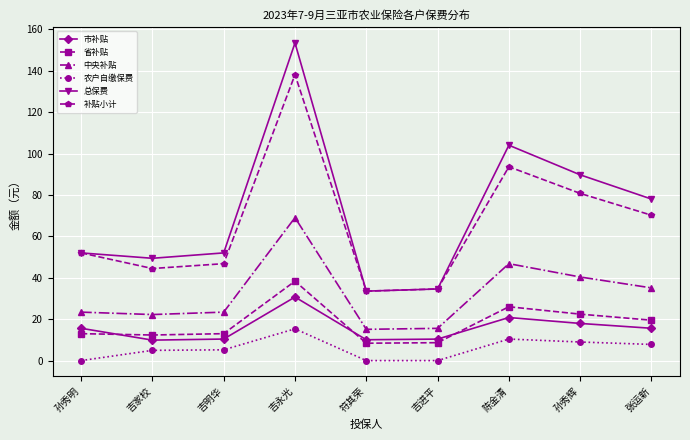

In 补贴小计, how many points are higher than both neighbors (excluding endpoints)?

2